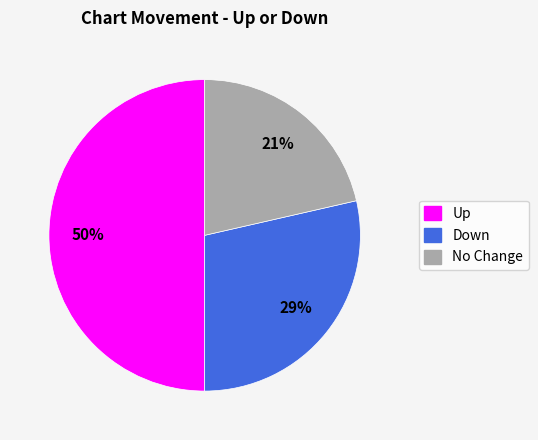

To the nearest percent, what is the difference between the largest and smallest slice percentages?

29%